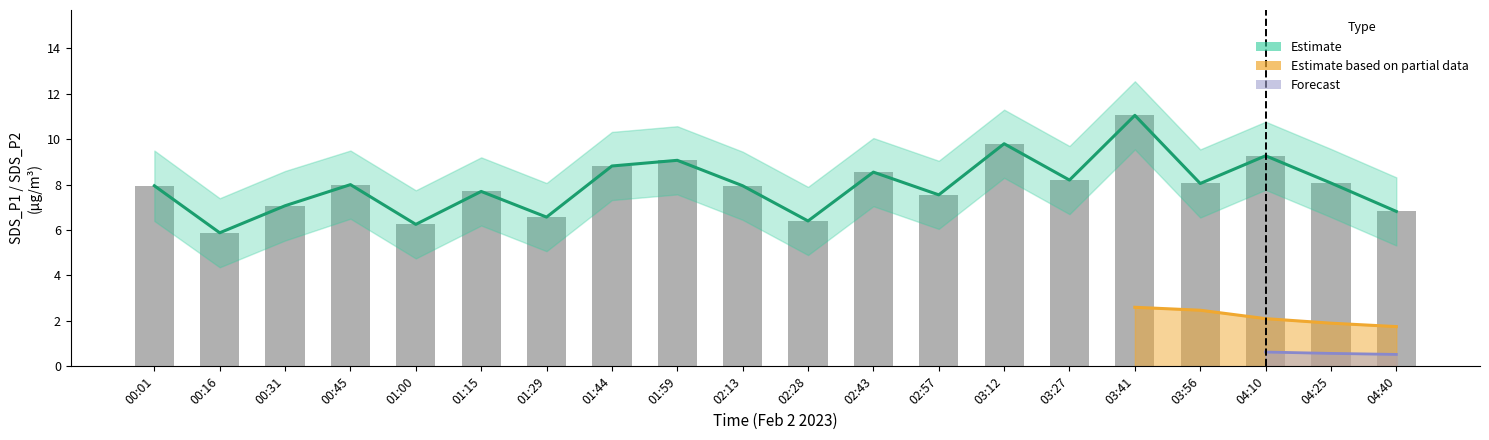

Does the chart contain any negative values?

No